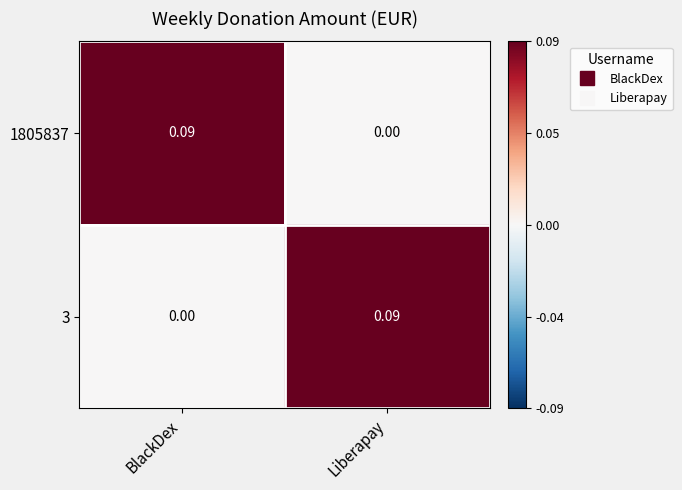

How many series are shown in this chart?

2